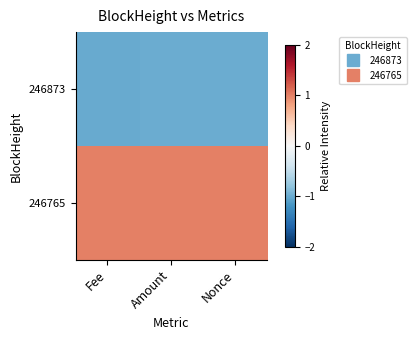

At how many categories does at least one series exceed 0?

3